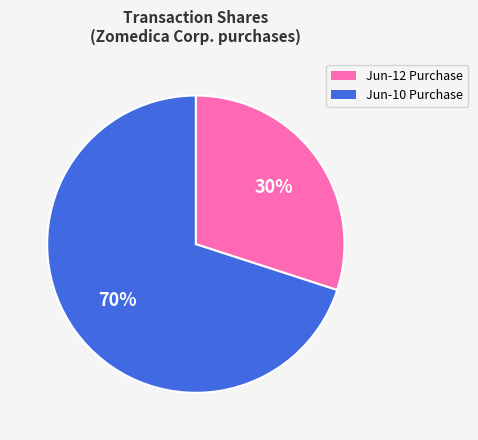

To the nearest percent, what is the average slice percentage?

50%